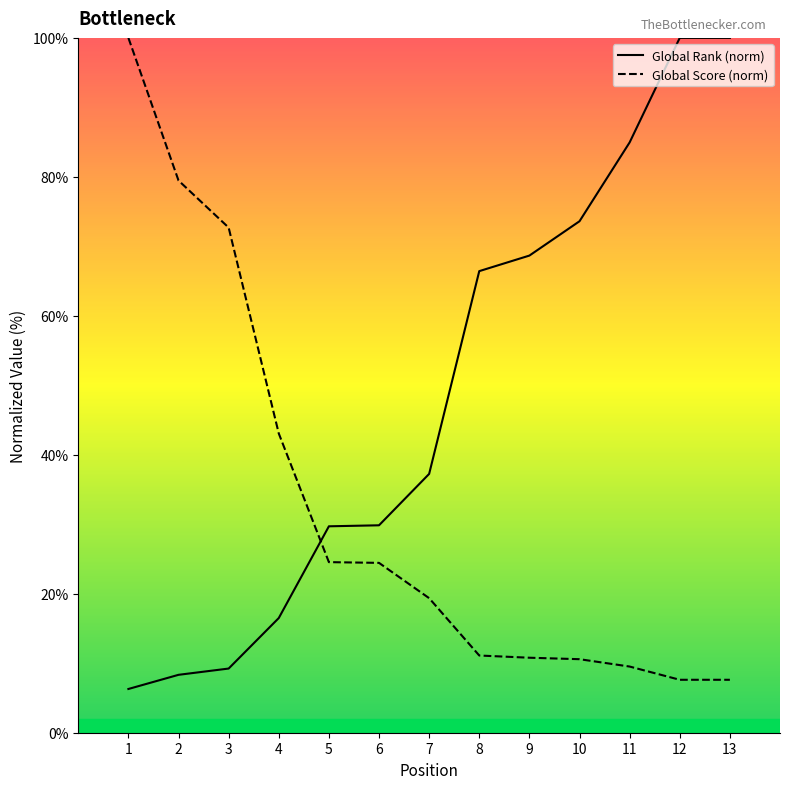

What are all the series names shown in the legend?

Global Rank, Global Score